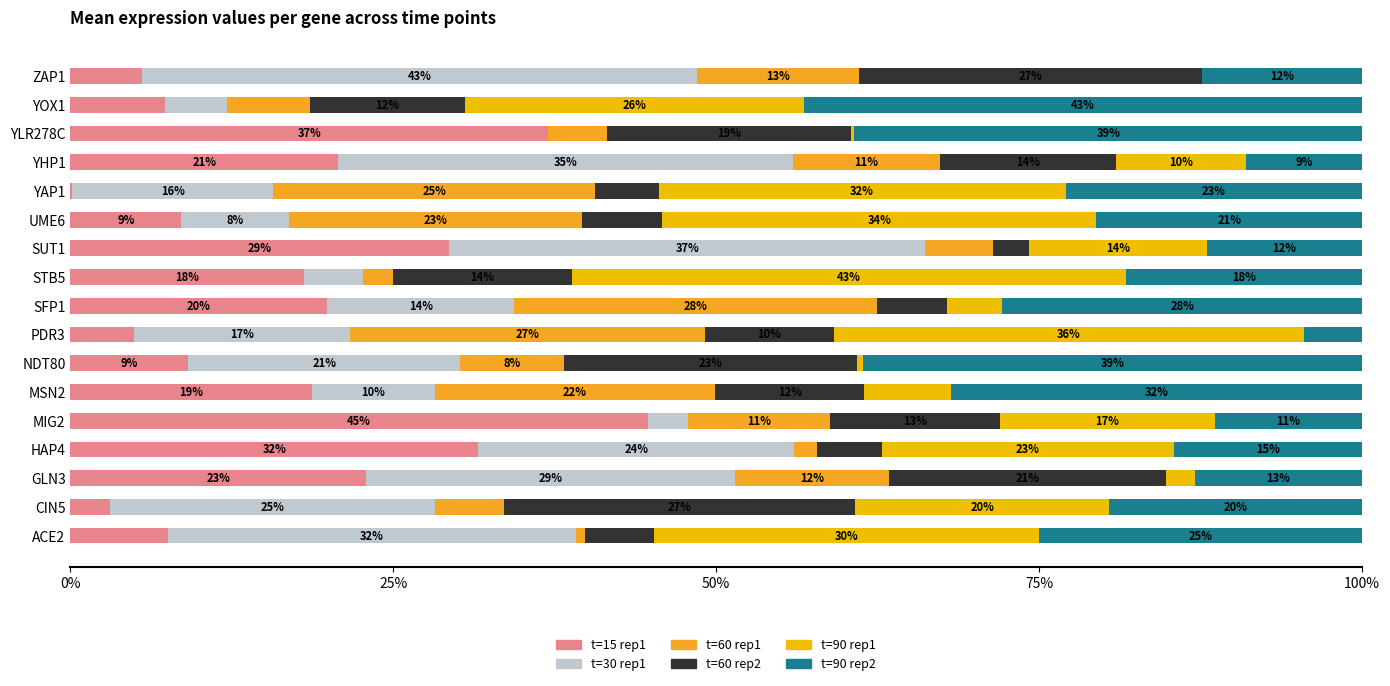

How many data points does each series have?

17